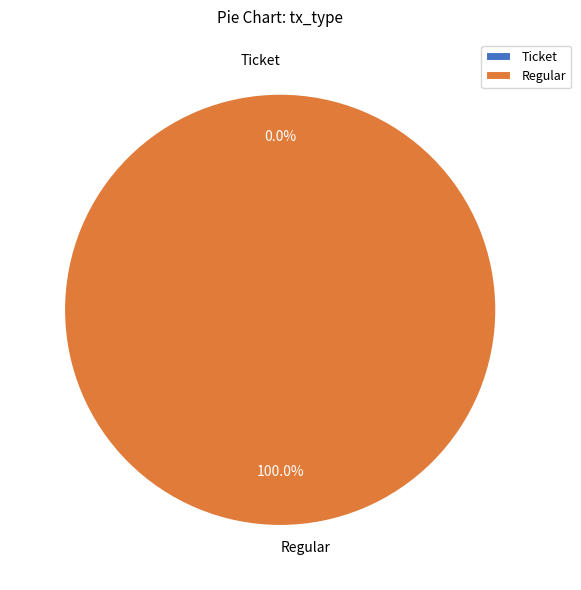

Does Regular account for over 50% of the chart?

Yes